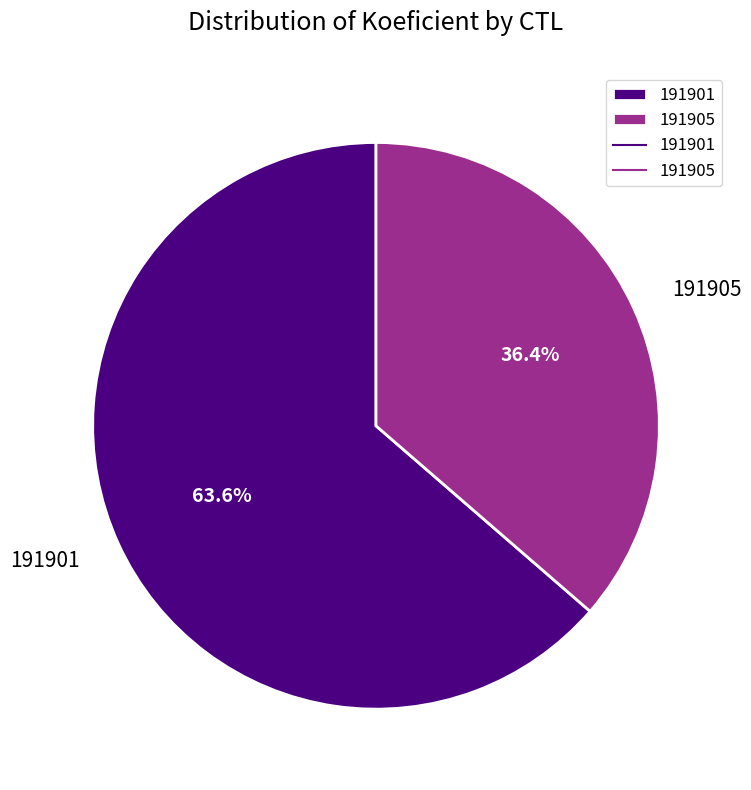

Which slice is the smallest?

191905